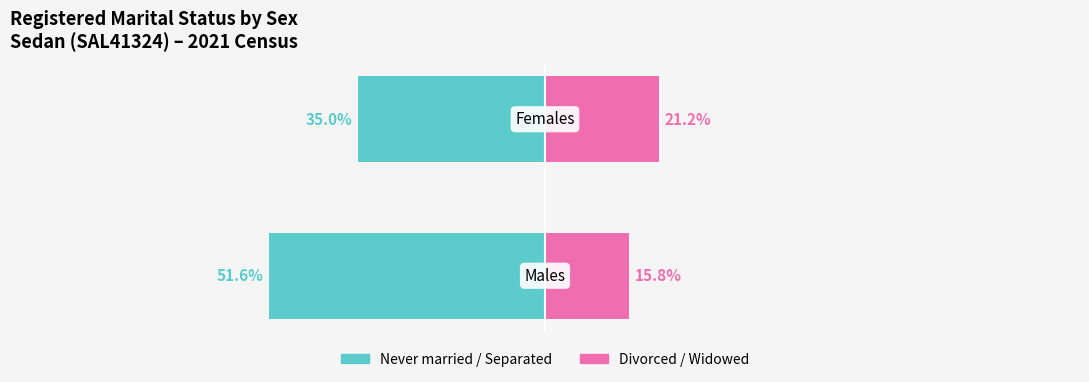

Reading left to right, what are all the values shown in this chart?

Never married / Separated: 0=-51.6	1=-35.0
Divorced / Widowed: 0=15.8	1=21.2